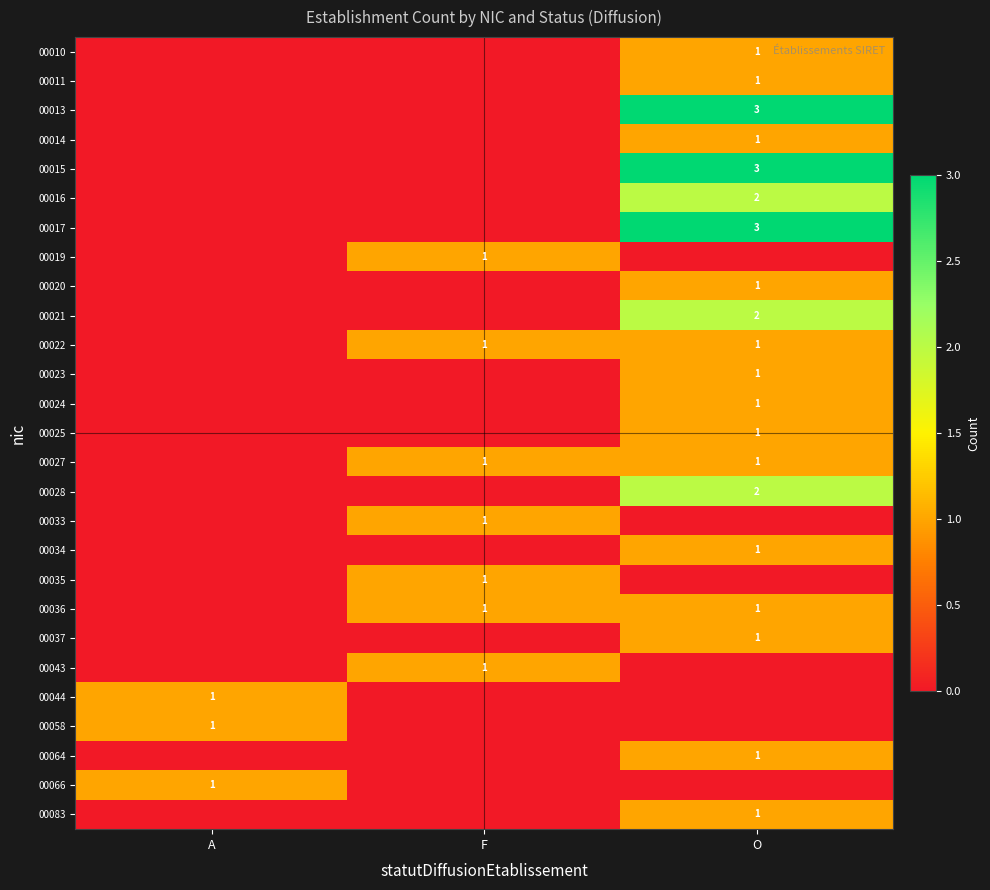

True or false: 00011 has a value of 0 at O.

False